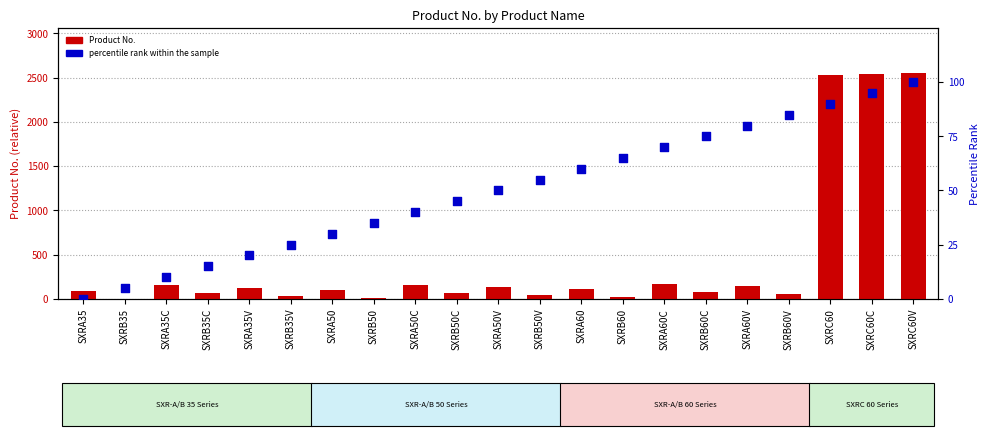

Which series has the widest spread of Y values?

Product No.